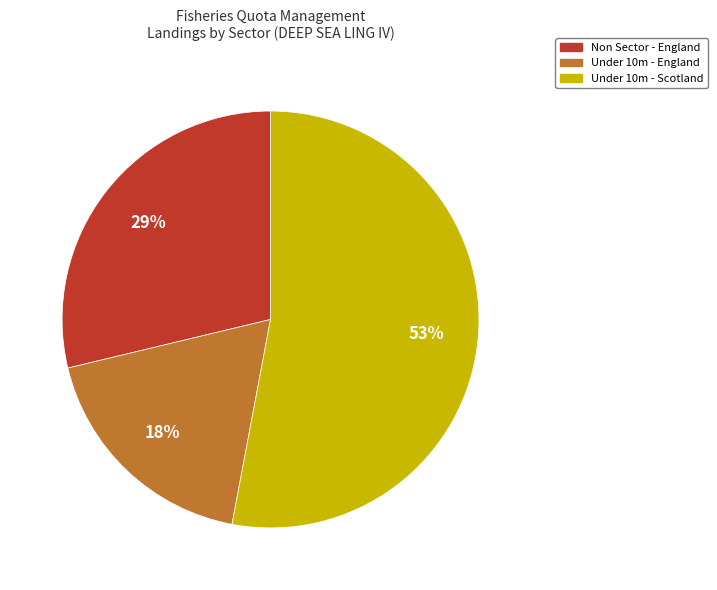

To the nearest percent, what is the difference between the largest and smallest slice percentages?

35%